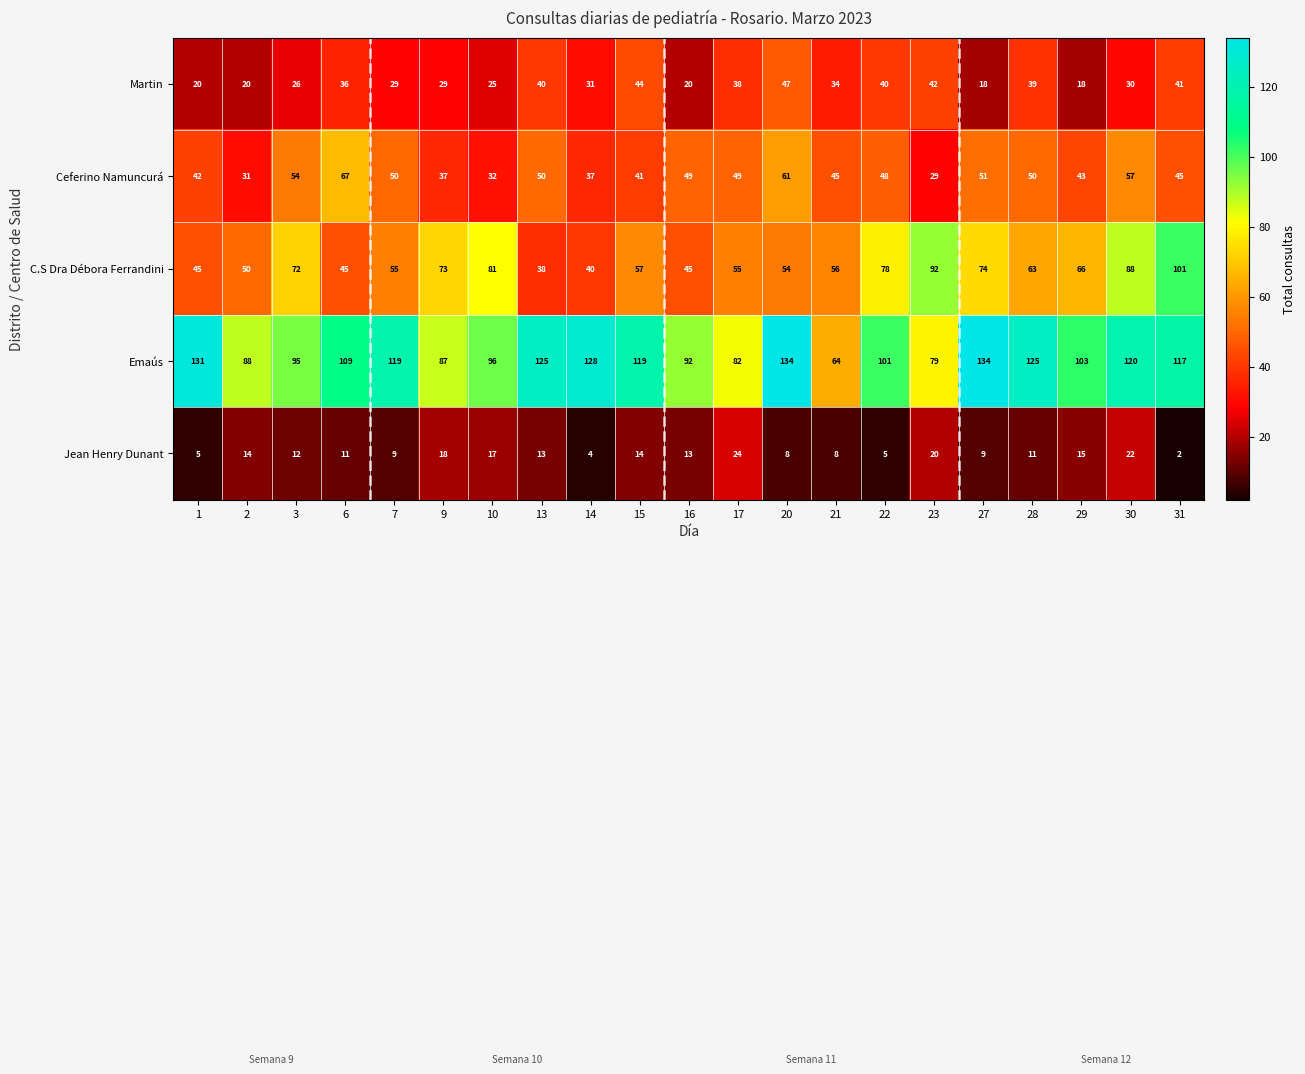

Which series has the widest spread of values?

Emaús